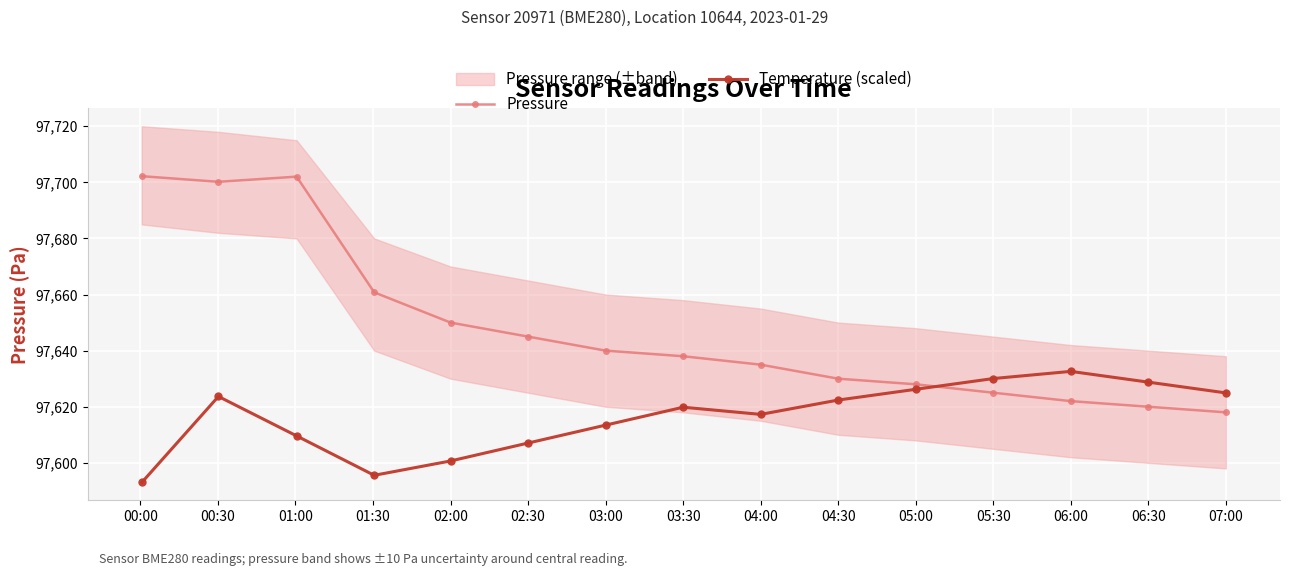

True or false: Temperature (scaled) and Pressure intersect in this chart.

True